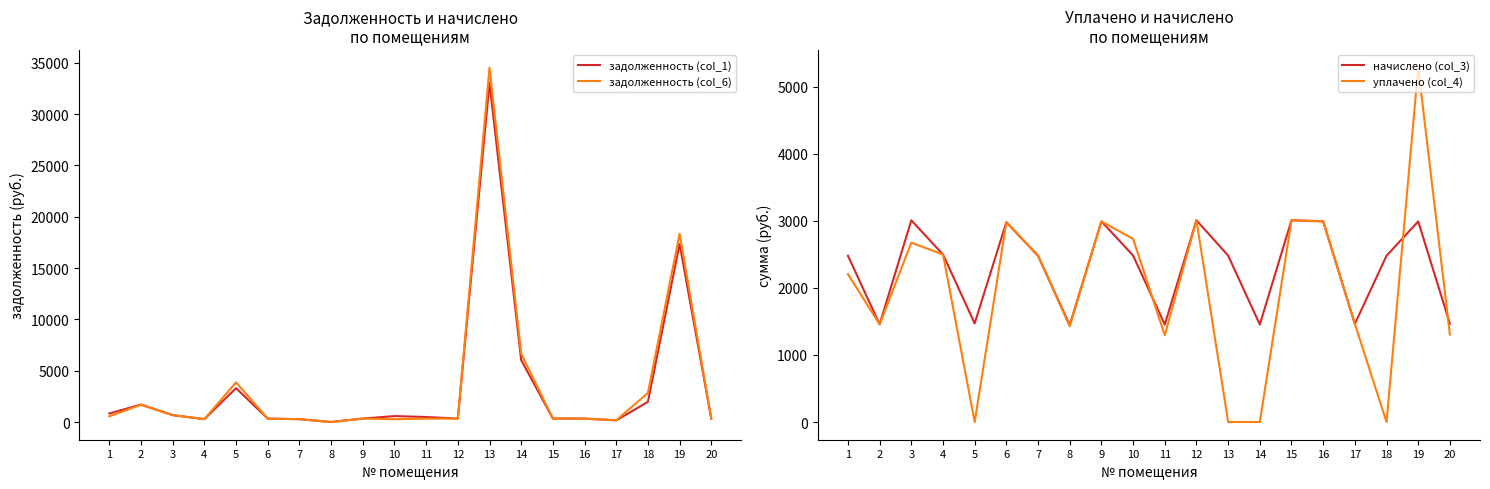

True or false: уплачено (col_4) has more than 1 interior local peaks.

True